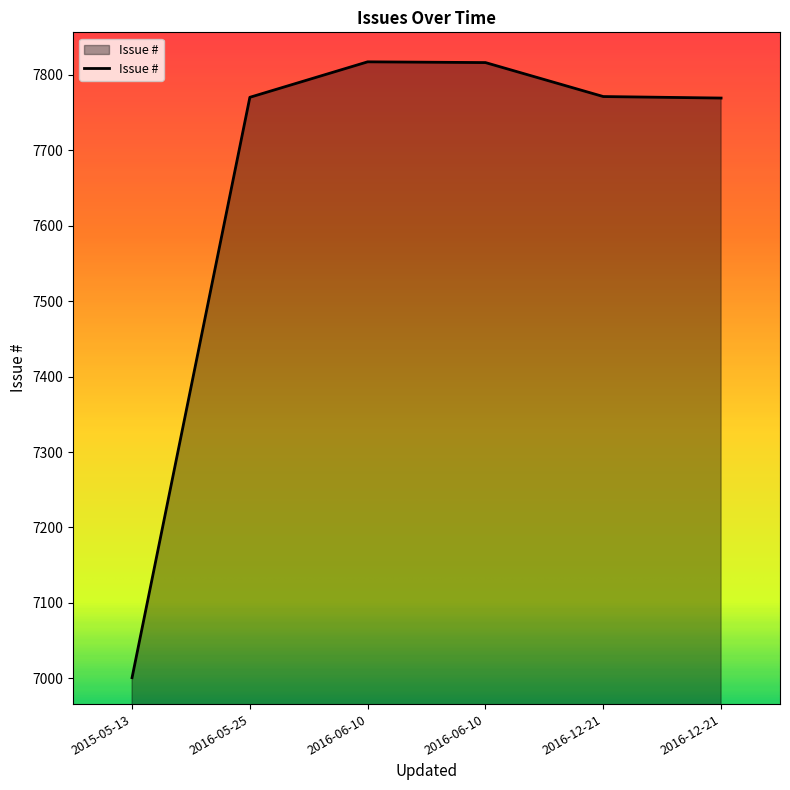

How many lines are shown in the chart?

1